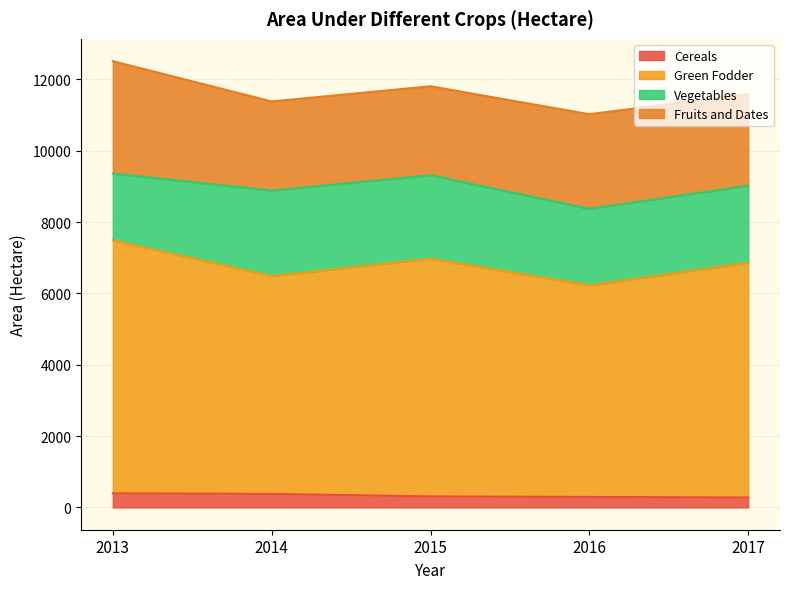

Is it true that Green Fodder equals 10105 at 2017?

False